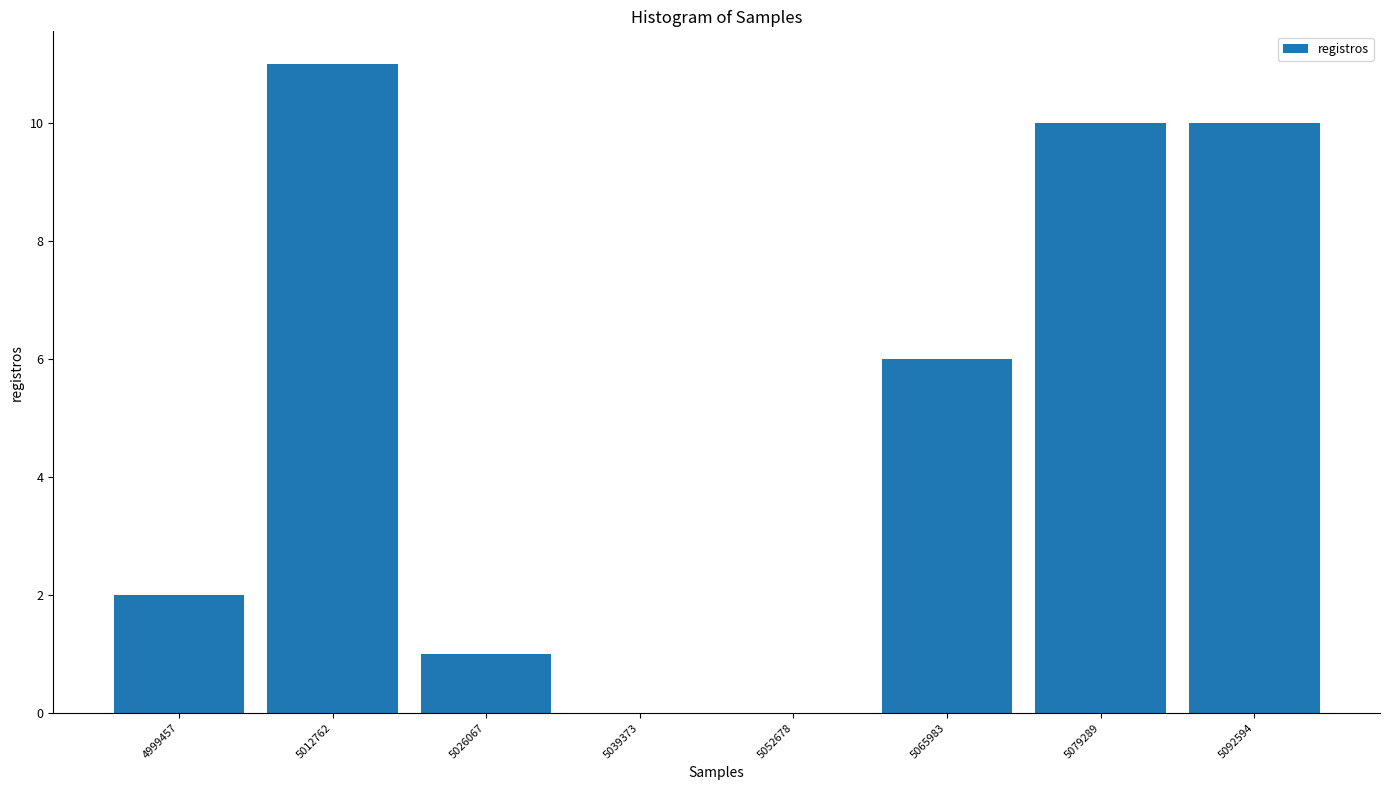

Reading right to left, extract all data points from this chart.

5092594=10	5079289=10	5065983=6	5052678=0	5039373=0	5026067=1	5012762=11	4999457=2